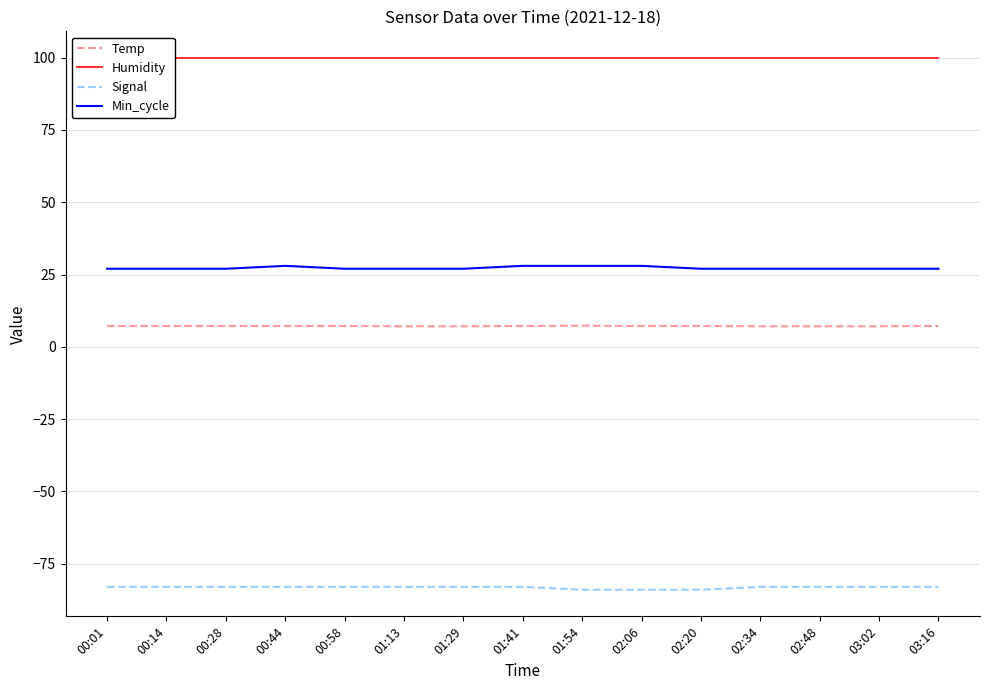

At 02:20, list the series in order from smallest to largest.

Signal, Temp, Min_cycle, Humidity